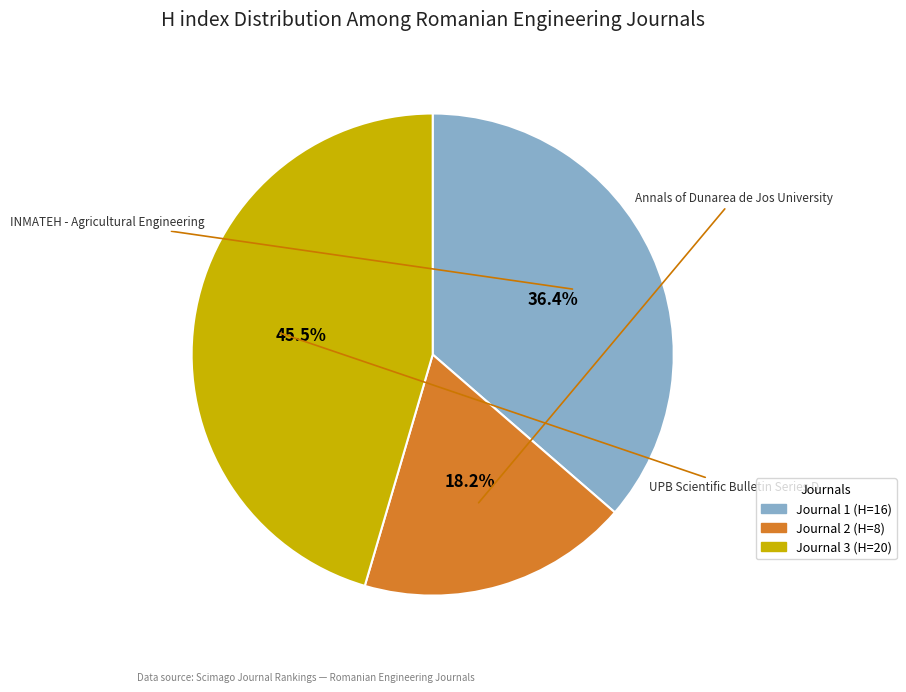

Is there any slice that represents more than half of the pie?

No